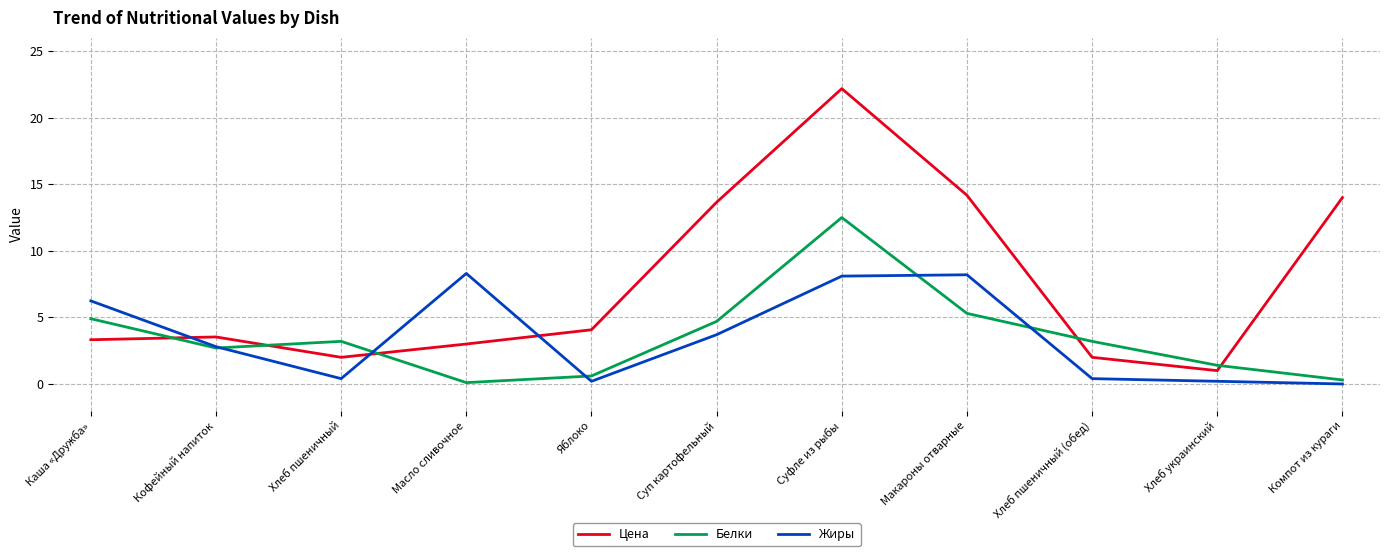

At which label does Цена first exceed 3?

Каша «Дружба»